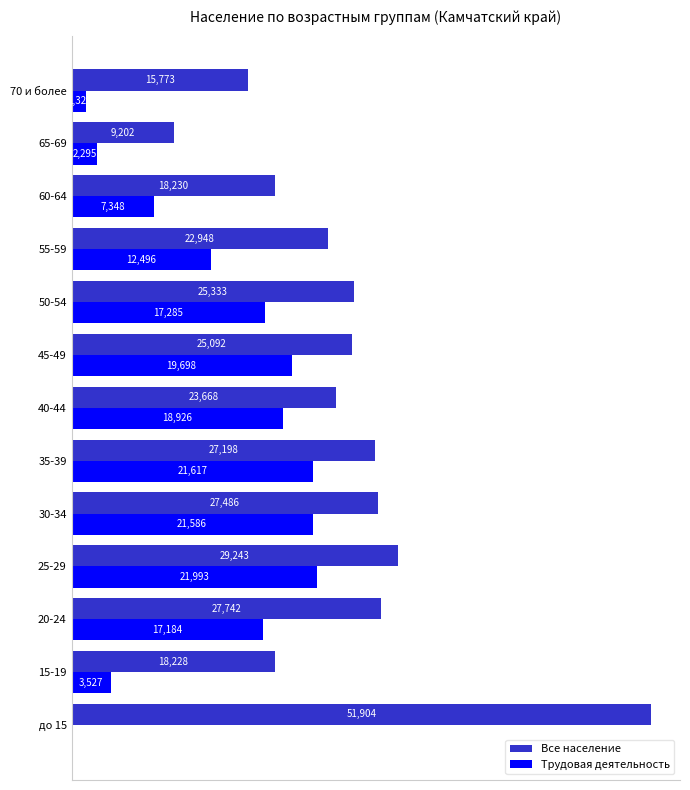

Where is Все население nearest to the value 30553?

25-29